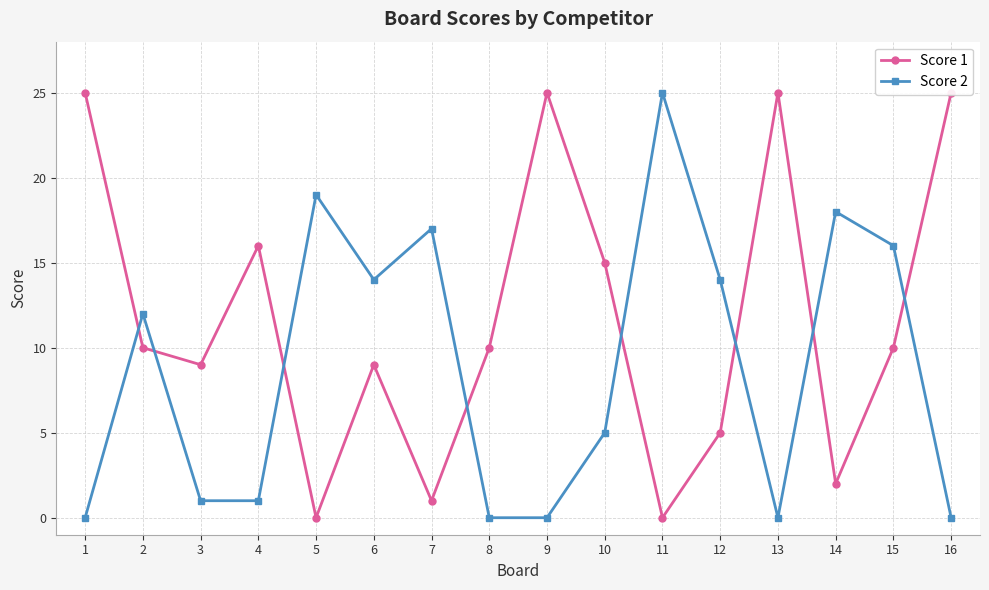

How many data points does each series have?

16